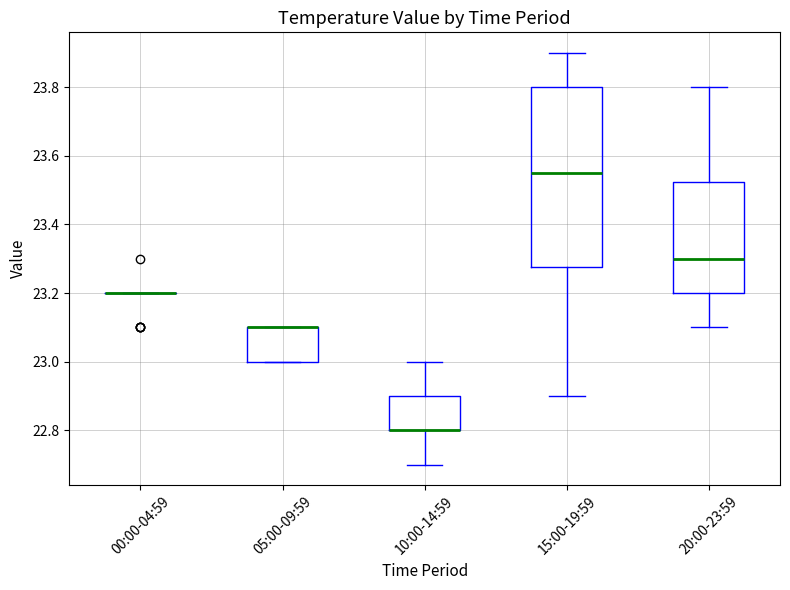

Reading left to right, read every box against the y-axis: the position of its median line, the range the box covers, and the ends of its whiskers. The values are not printed on the chart, so give them approximately, as read against the axis.

00:00-04:59: box collapsed to a line at 23.20, whiskers 23.20 to 23.20
05:00-09:59: median 23.10 (drawn on the box's upper edge), box 23.00 to 23.10, whiskers 23.00 to 23.10
10:00-14:59: median 22.80 (drawn on the box's lower edge), box 22.80 to 22.90, whiskers 22.70 to 23.00
15:00-19:59: median 23.56, box 23.28 to 23.80, whiskers 22.90 to 23.90
20:00-23:59: median 23.30, box 23.20 to 23.52, whiskers 23.10 to 23.80